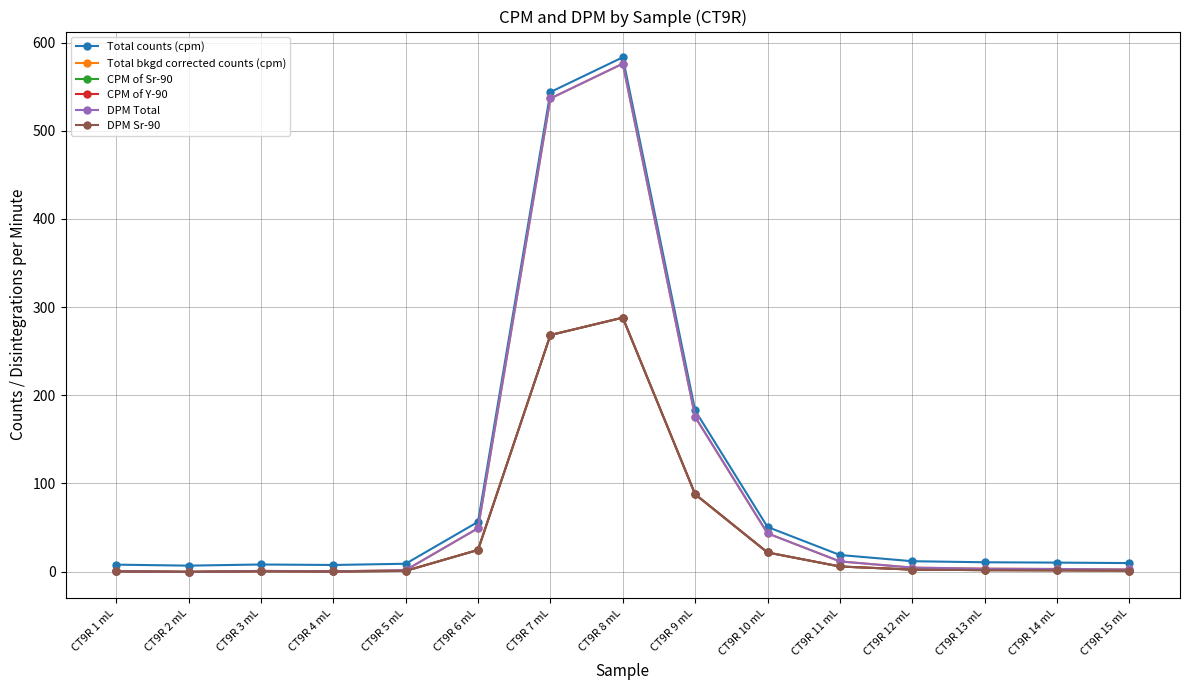

List the labels in order of Total counts (cpm) value, smallest first.

CT9R 2 mL, CT9R 4 mL, CT9R 1 mL, CT9R 3 mL, CT9R 5 mL, CT9R 15 mL, CT9R 14 mL, CT9R 13 mL, CT9R 12 mL, CT9R 11 mL, CT9R 10 mL, CT9R 6 mL, CT9R 9 mL, CT9R 7 mL, CT9R 8 mL